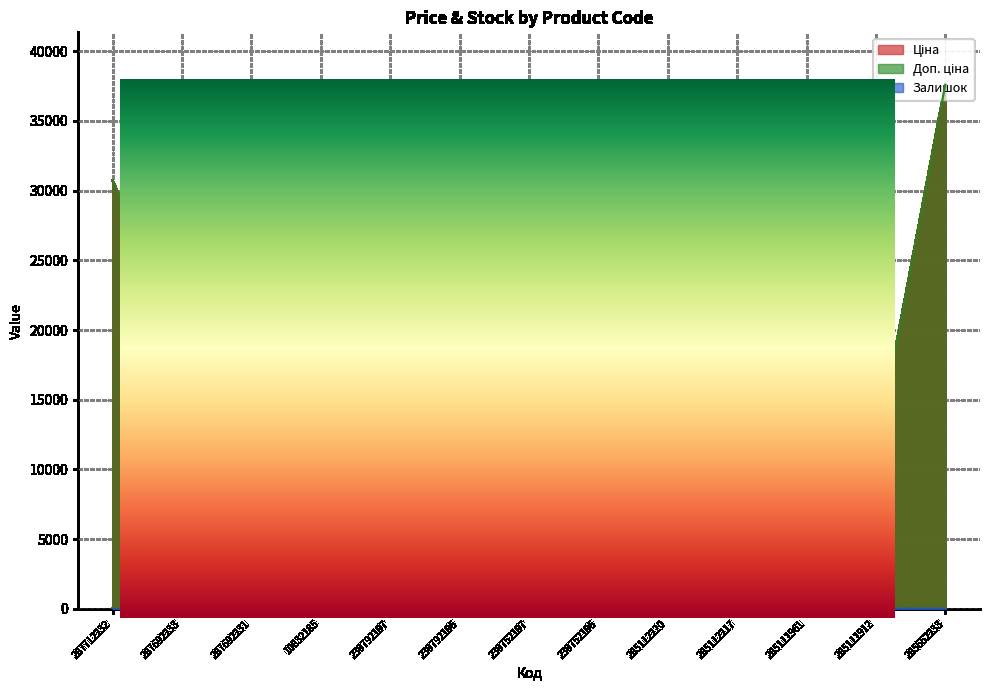

In Доп. ціна, how many points are lower than both neighbors (excluding endpoints)?

1